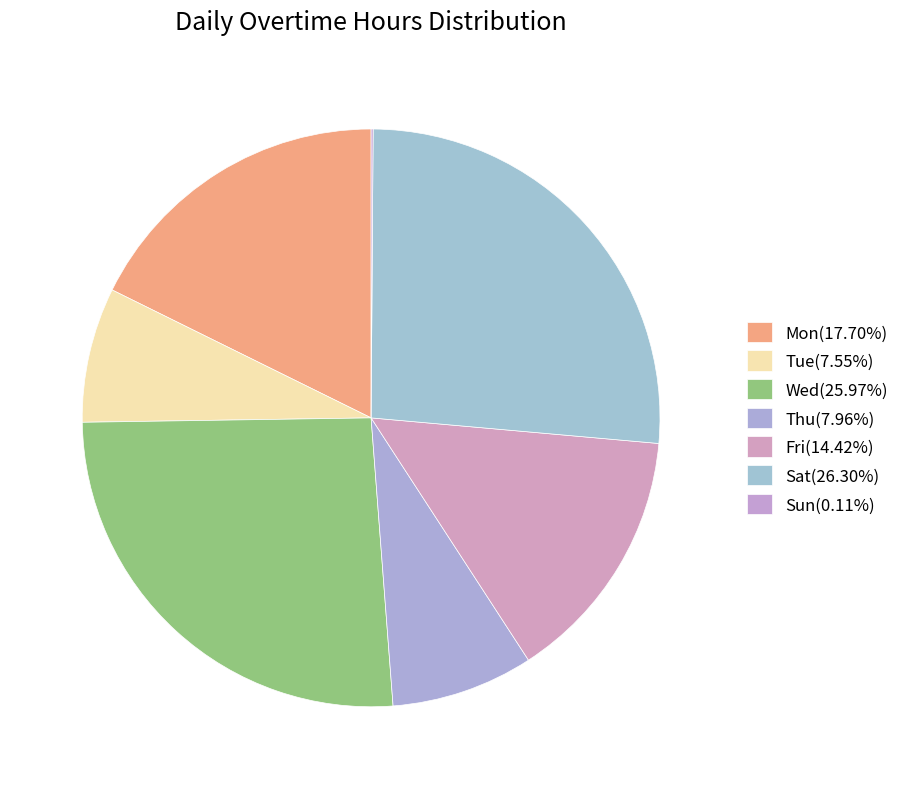

How many segments does this pie chart have?

7